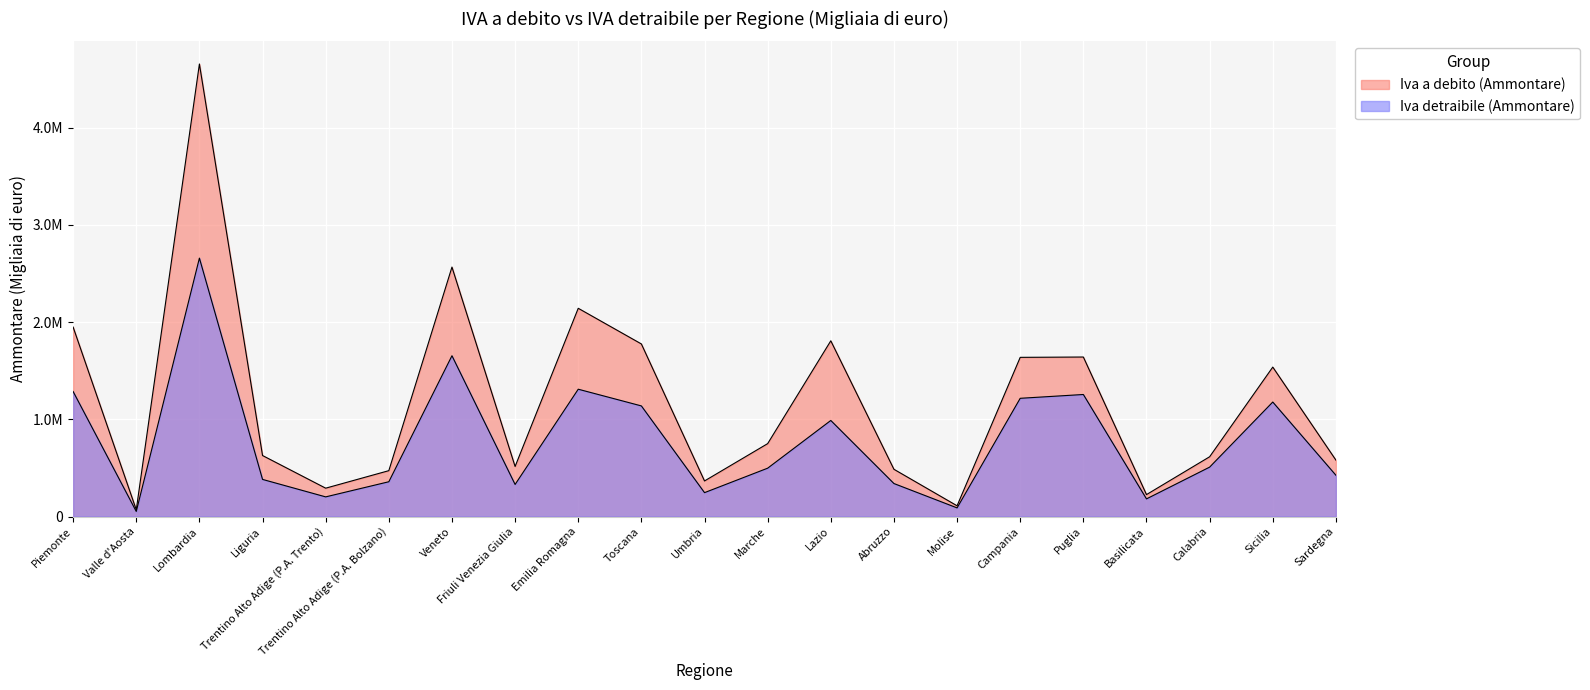

True or false: Iva detraibile (Ammontare) and Iva a debito (Ammontare) cross at least once.

False